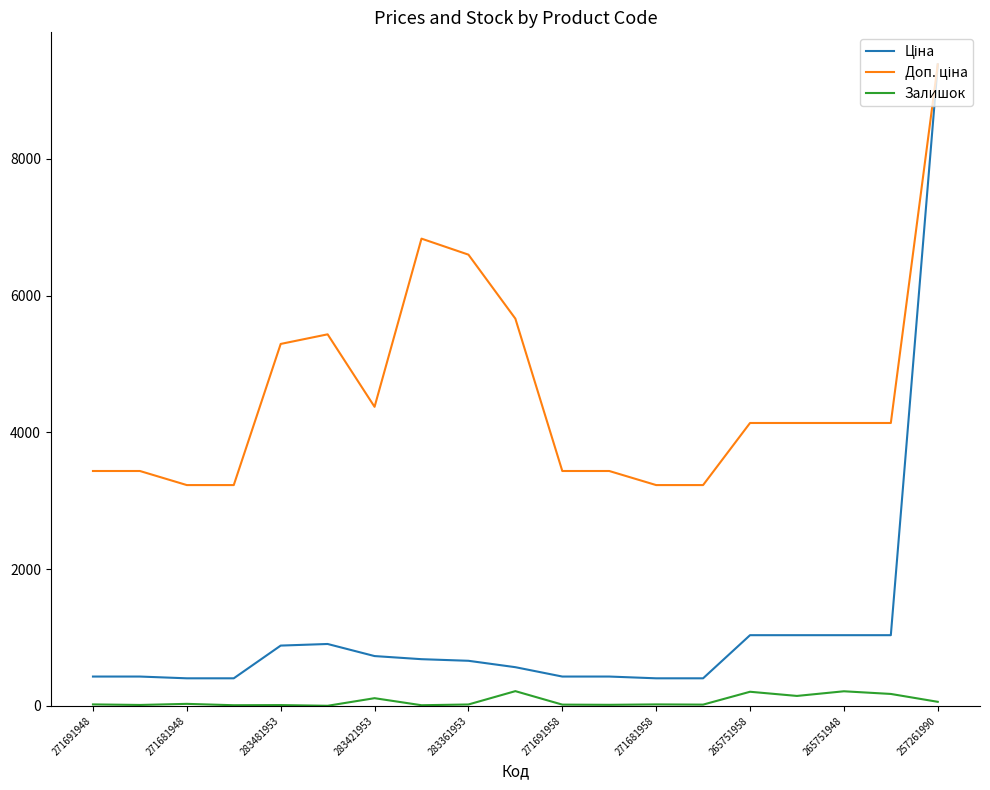

What is the greatest value displayed?

9379.3